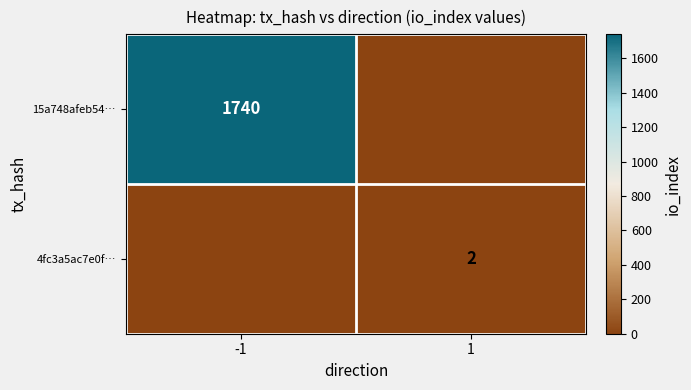

The 4fc3a5ac7e0f… series shows 2 at 1. True or false?

True